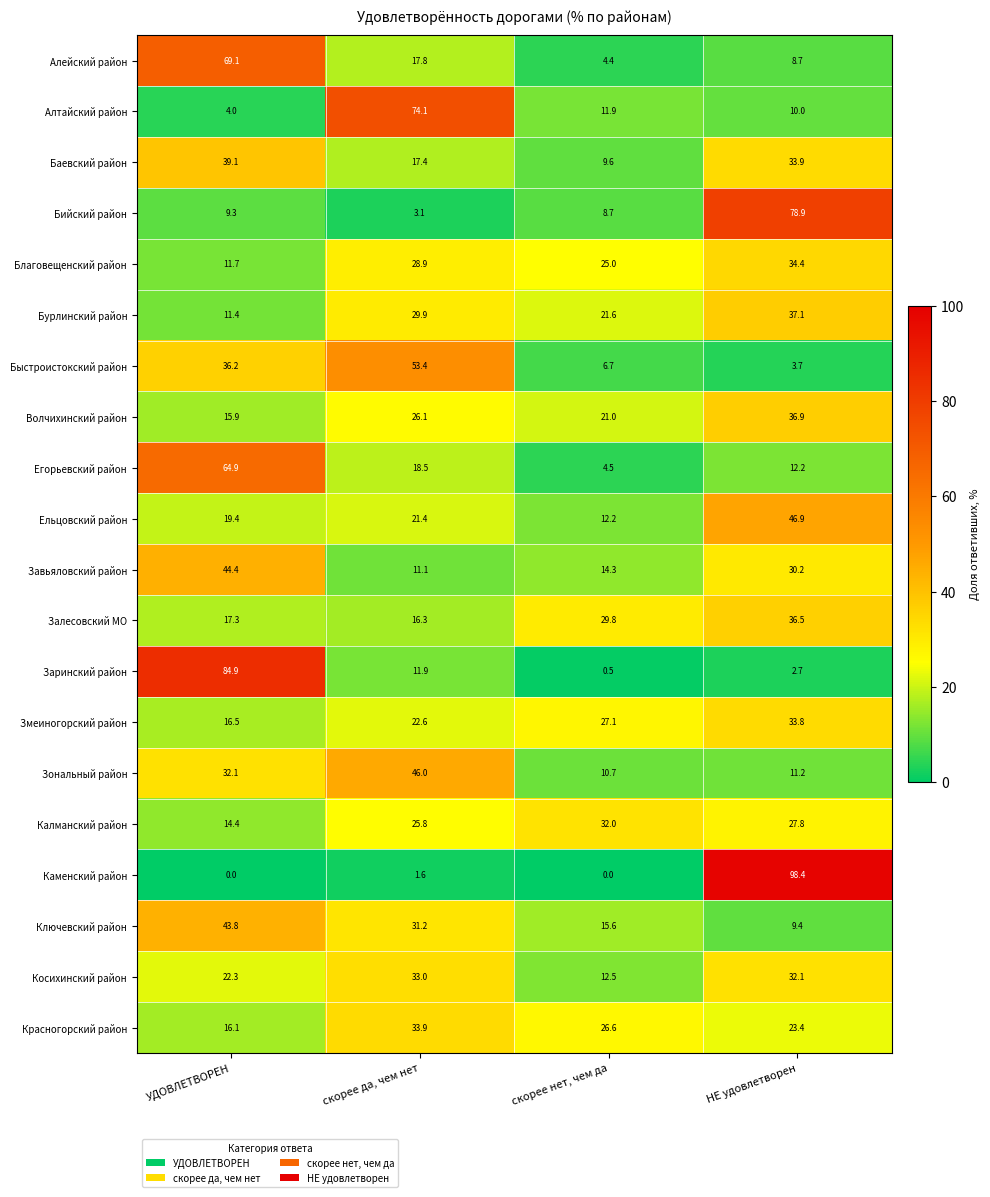

What is the sum of the Заринский район values at УДОВЛЕТВОРЕН and НЕ удовлетворен?

87.6